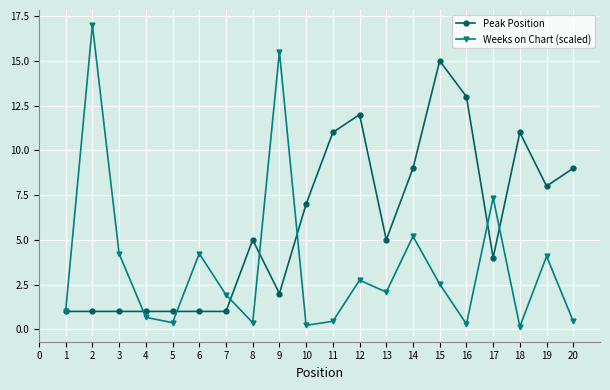

What is the value of the Weeks on Chart (scaled) point at the 17th from the left?

7.3